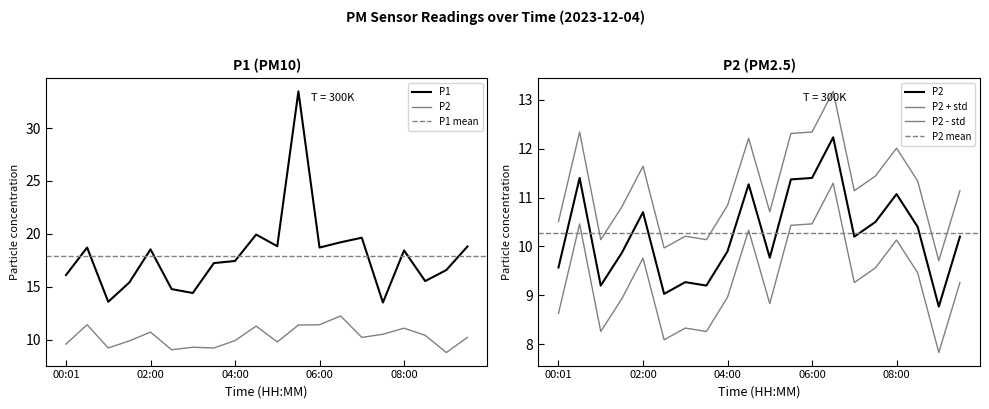

What is the maximum value for P1?

33.5